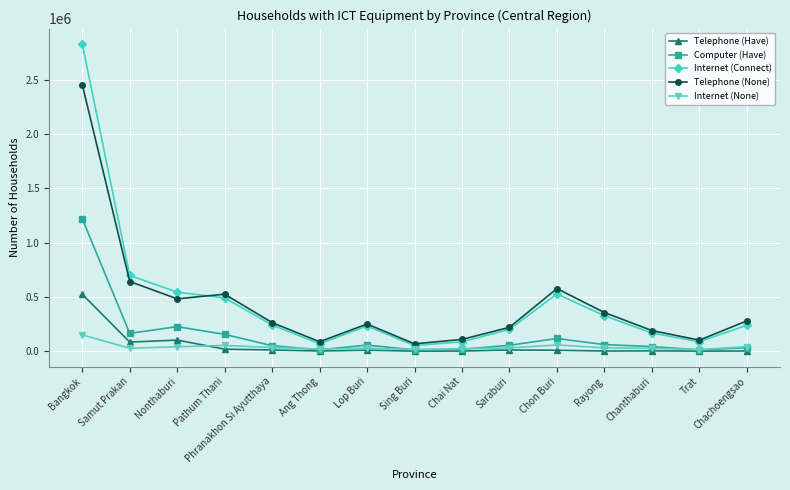

True or false: Telephone (None) has more than 1 points higher than both neighbors.

True